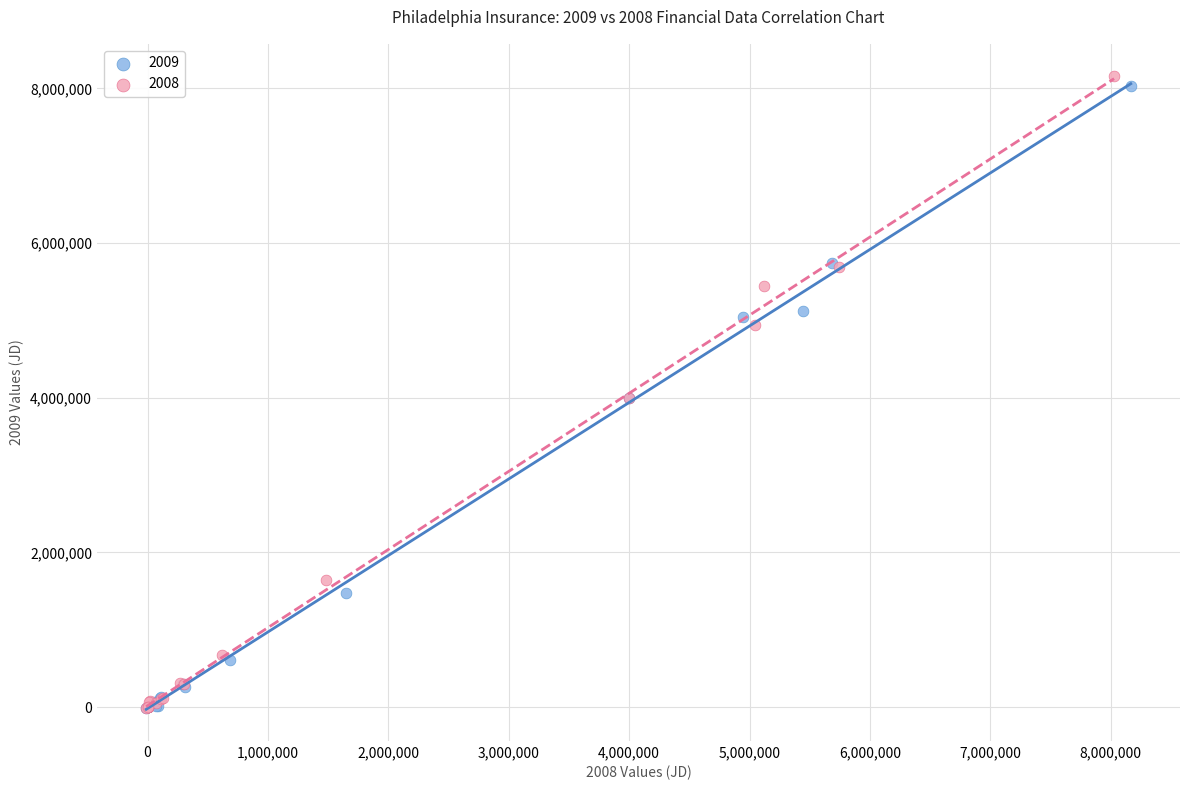

Which series contains the highest Y value?

2008